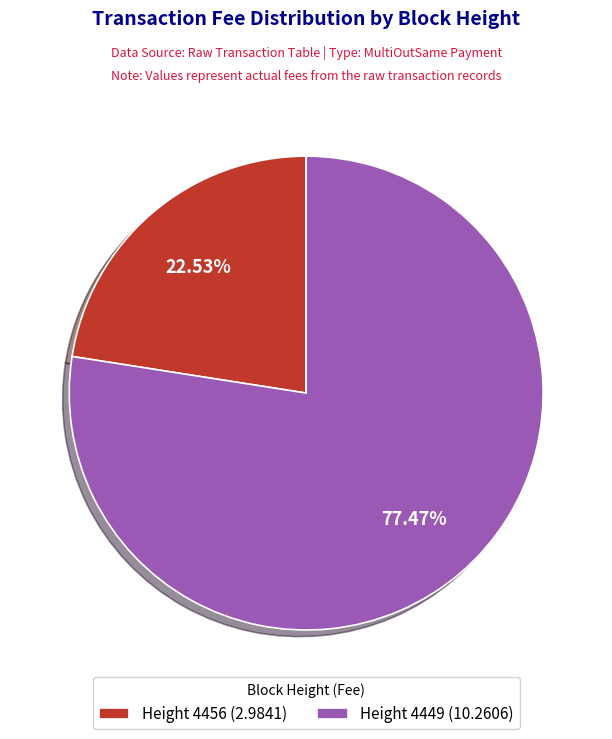

How many segments does this pie chart have?

2